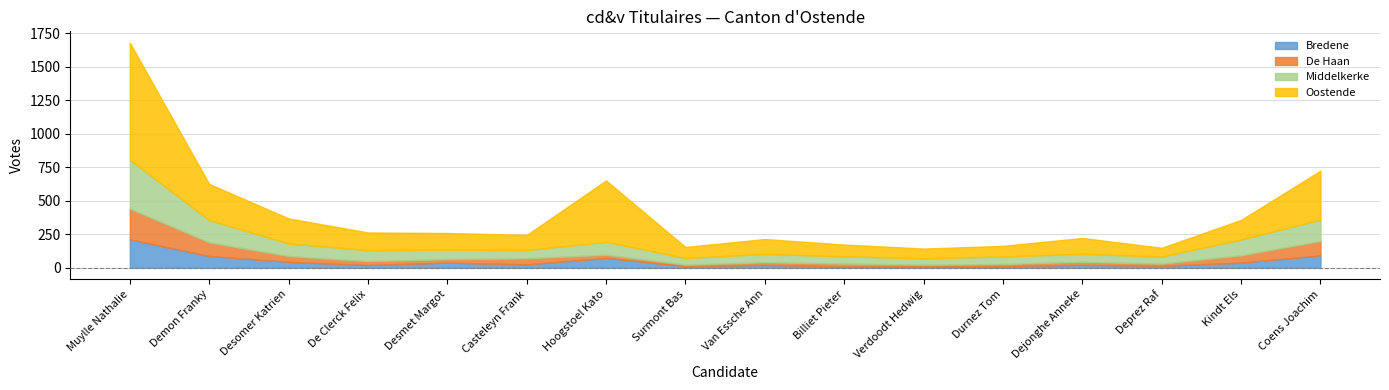

Which series has the largest range (max minus min)?

Oostende